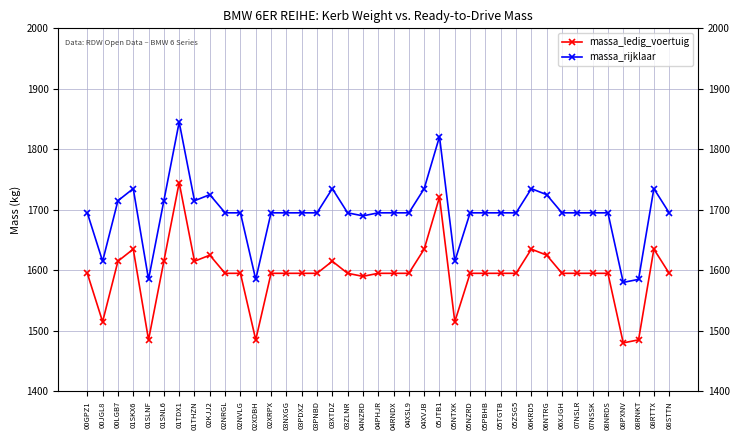

Reading right to left, extract all data points from this chart.

massa_ledig_voertuig: 1595	1635	1485	1480	1595	1595	1595	1595	1625	1635	1595	1595	1595	1595	1515	1721	1635	1595	1595	1595	1590	1595	1615	1595	1595	1595	1595	1485	1595	1595	1625	1615	1745	1615	1485	1635	1615	1515	1595
massa_rijklaar: 1695	1735	1585	1580	1695	1695	1695	1695	1725	1735	1695	1695	1695	1695	1615	1821	1735	1695	1695	1695	1690	1695	1735	1695	1695	1695	1695	1585	1695	1695	1725	1715	1845	1715	1585	1735	1715	1615	1695